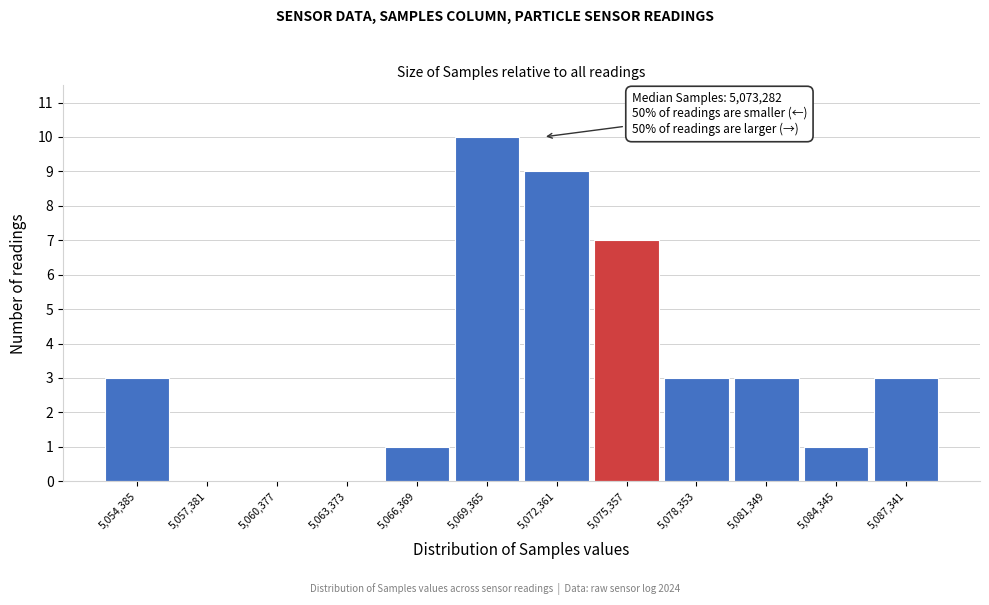

Reading right to left, extract all data points from this chart.

5,087,341=3	5,084,345=1	5,081,349=3	5,078,353=3	5,075,357=7	5,072,361=9	5,069,365=10	5,066,369=1	5,063,373=0	5,060,377=0	5,057,381=0	5,054,385=3